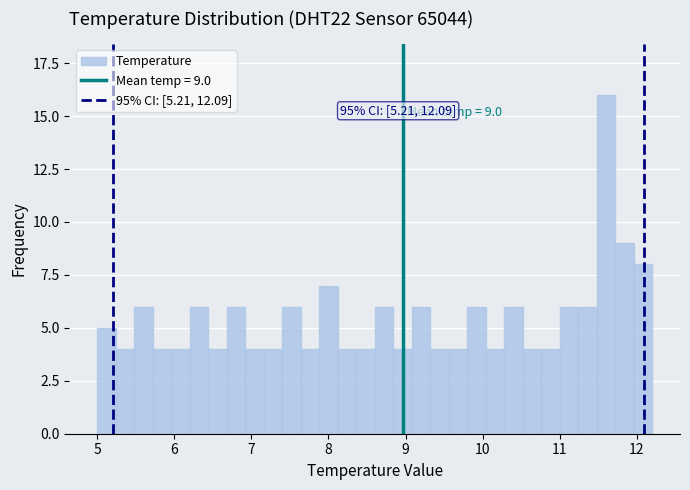

Around what value on the x-axis is the tallest bar? Give the approximate position of its centre, as read against the axis.

11.6